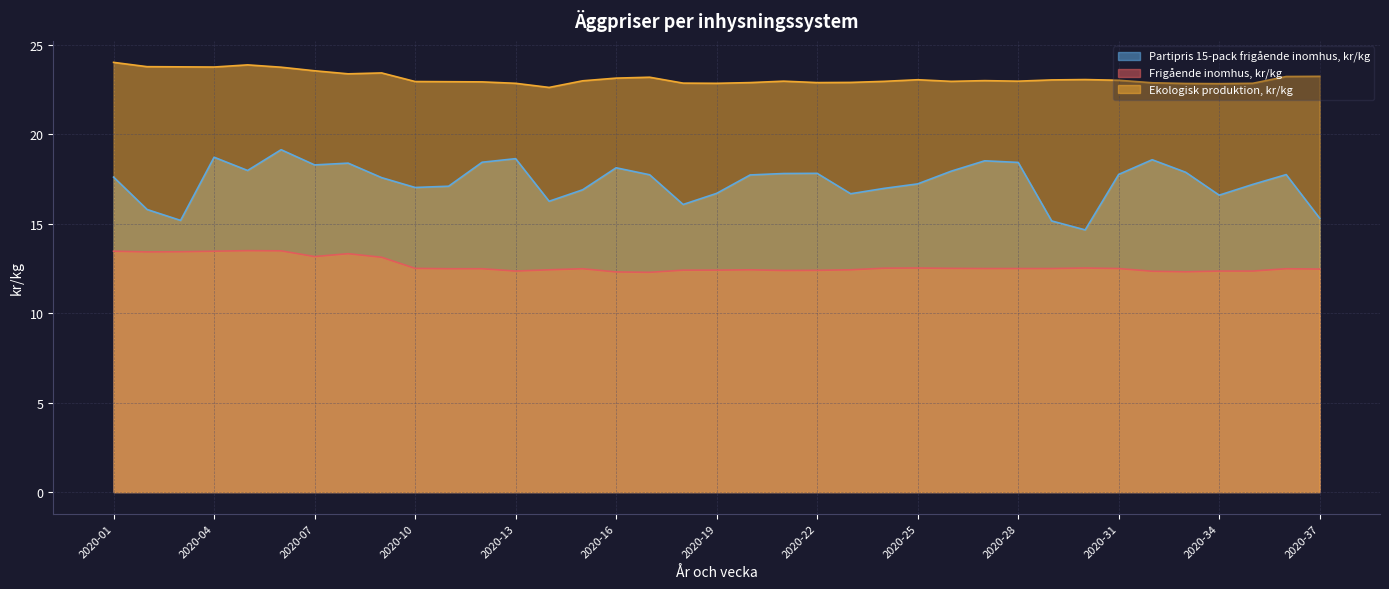

Which series has the largest total across all categories?

Ekologisk produktion, kr/kg